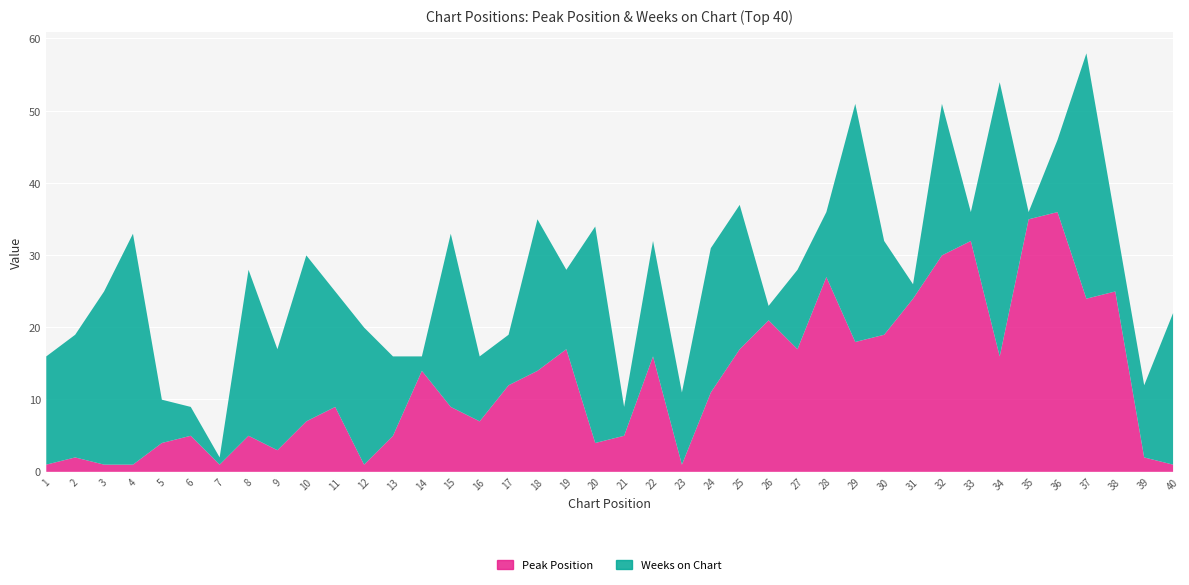

What is the value of the Weeks on Chart point at the 3rd from the left?

24